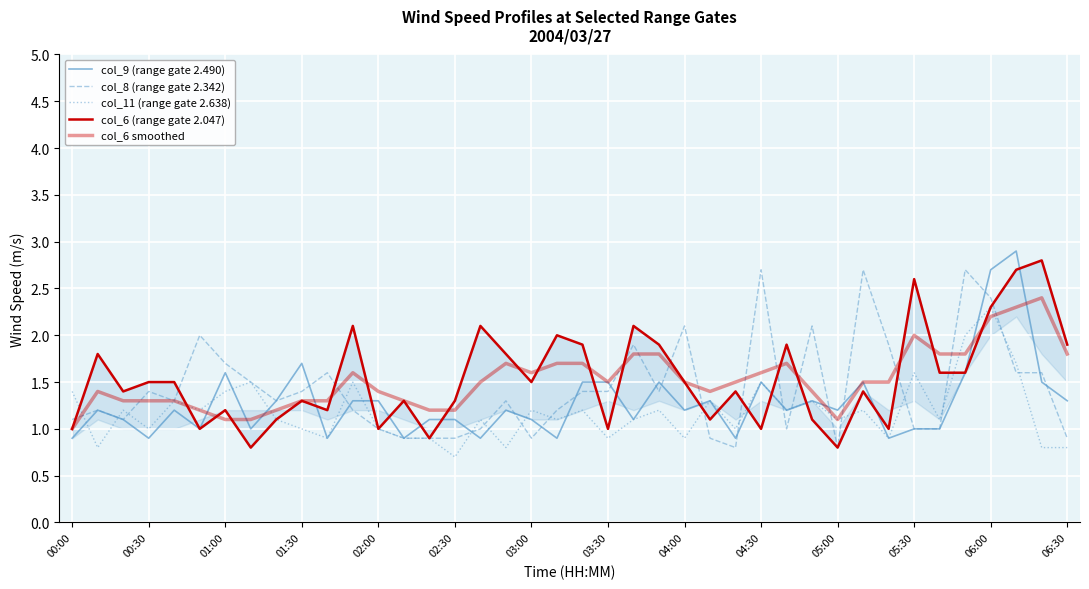

Does the chart display data point markers on the line(s)?

No